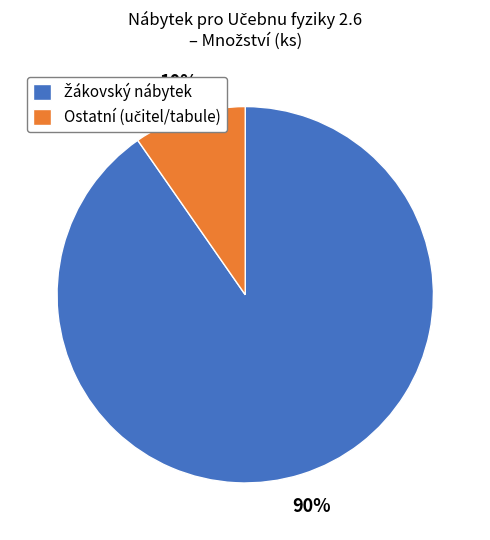

To the nearest percent, what is the average slice percentage?

50%